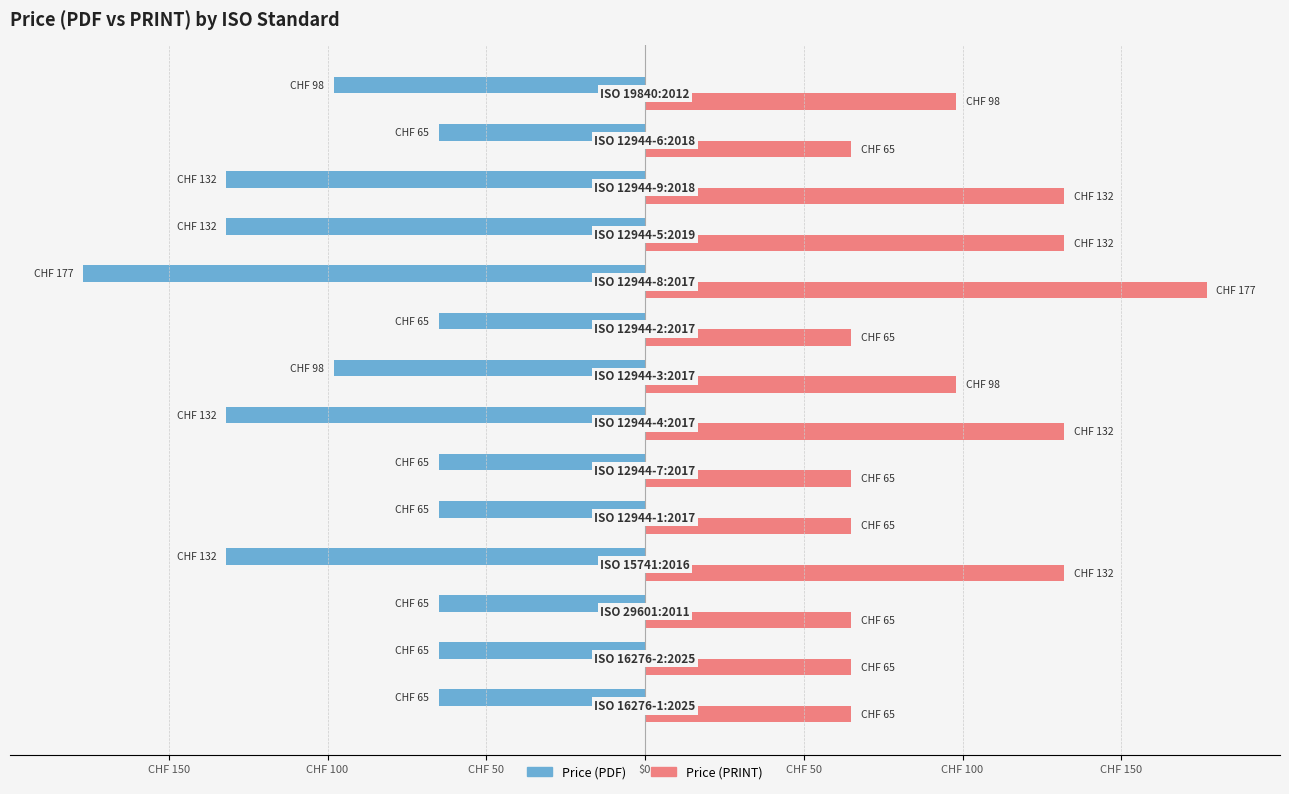

List the series in order of their overall mean, highest first.

Price (PRINT), Price (PDF)